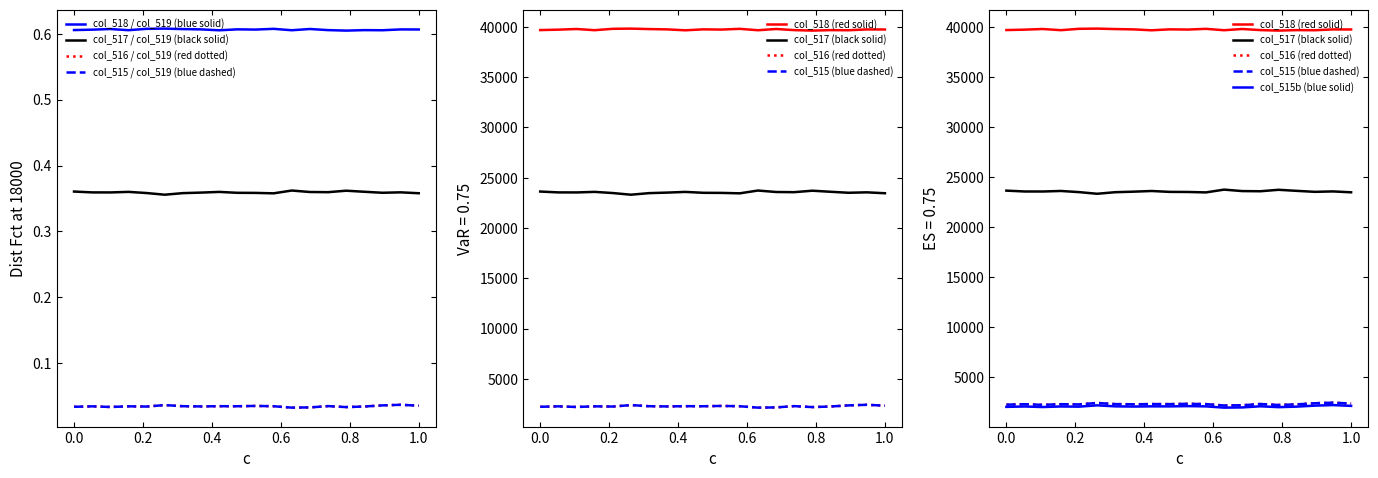

True or false: col_515 has more than 1 points higher than both neighbors.

True